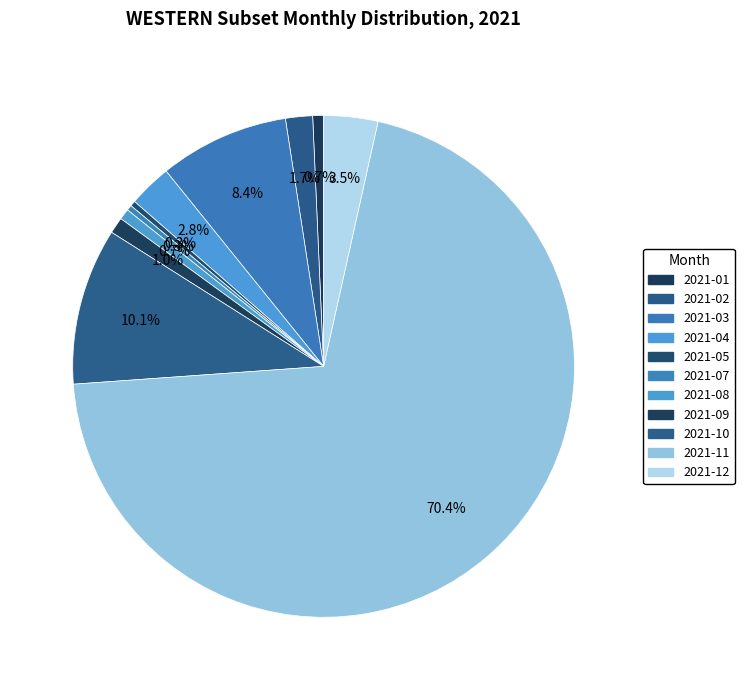

Count the number of slices in the pie.

11